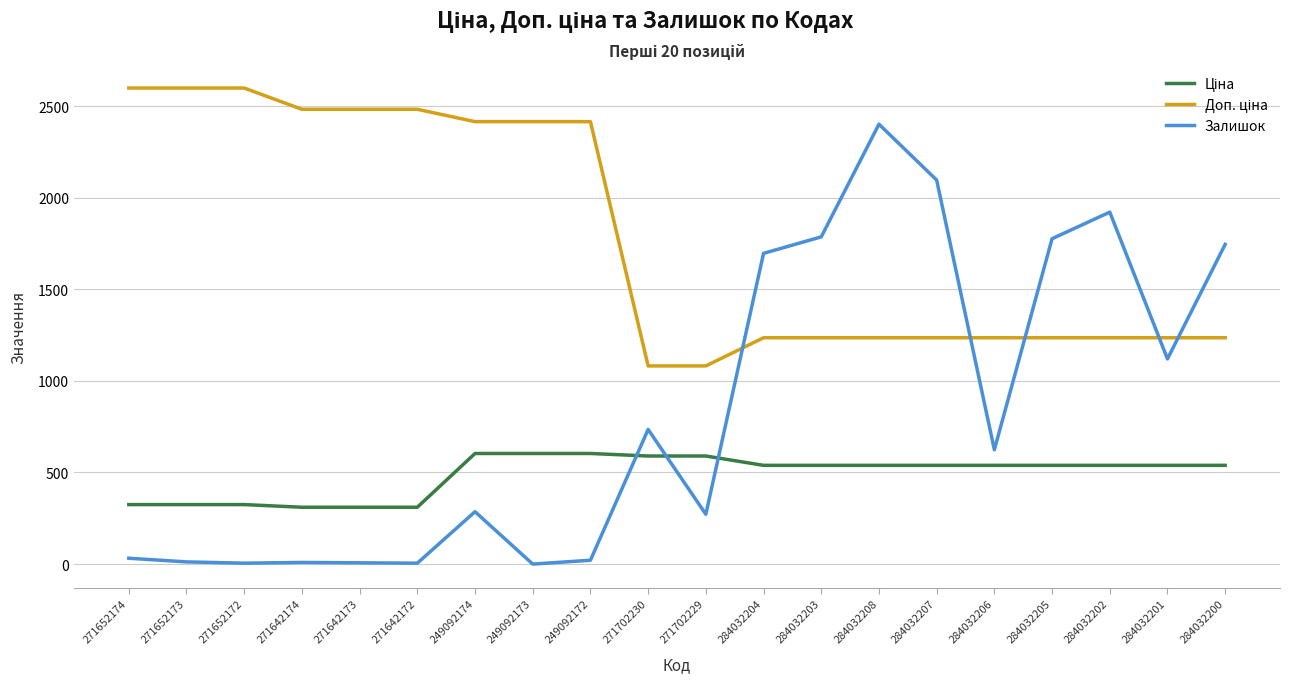

At which category is the sum across all series the highest?

284032208